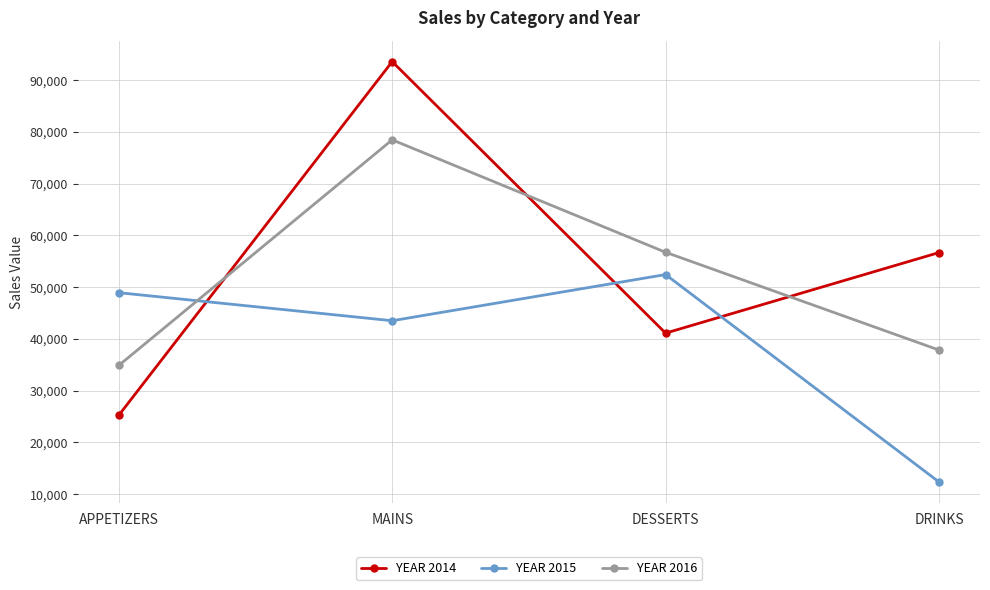

True or false: YEAR 2016 has more than 2 points higher than both neighbors.

False